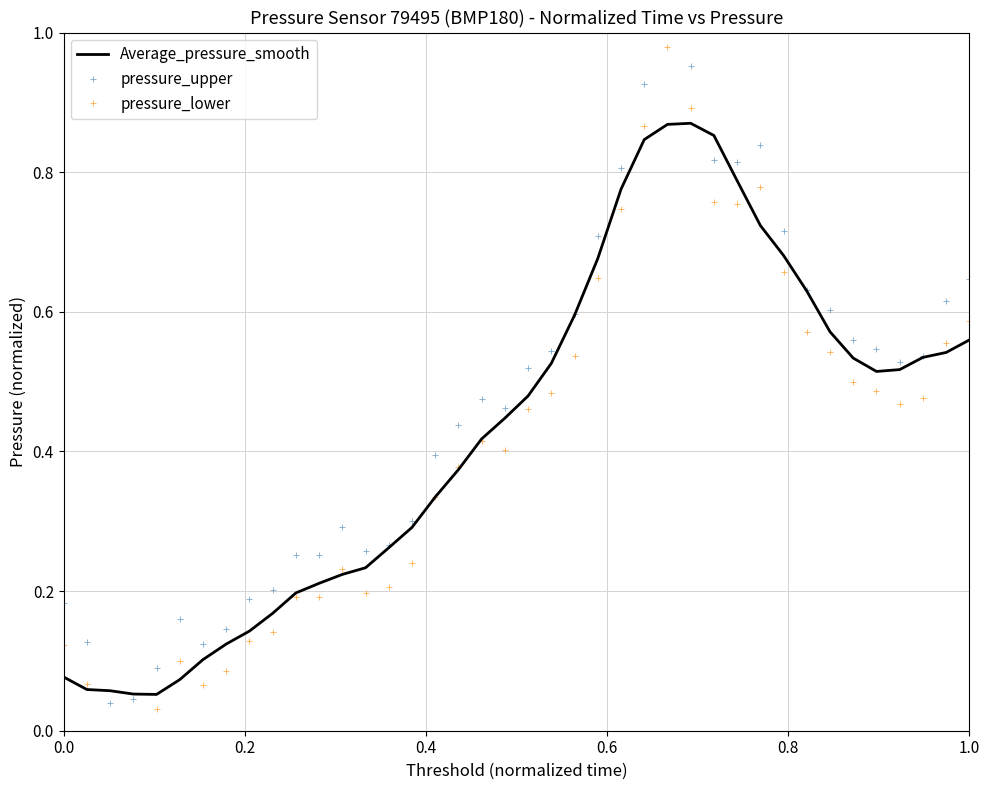

The value of pressure_lower at 38 is 0.3. True or false?

False